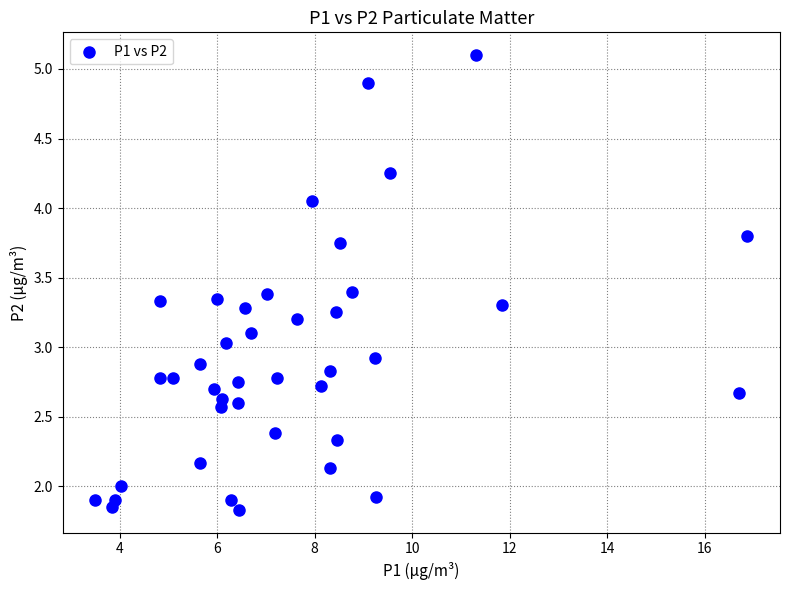

What is the range of Y values (max minus min)?

3.3